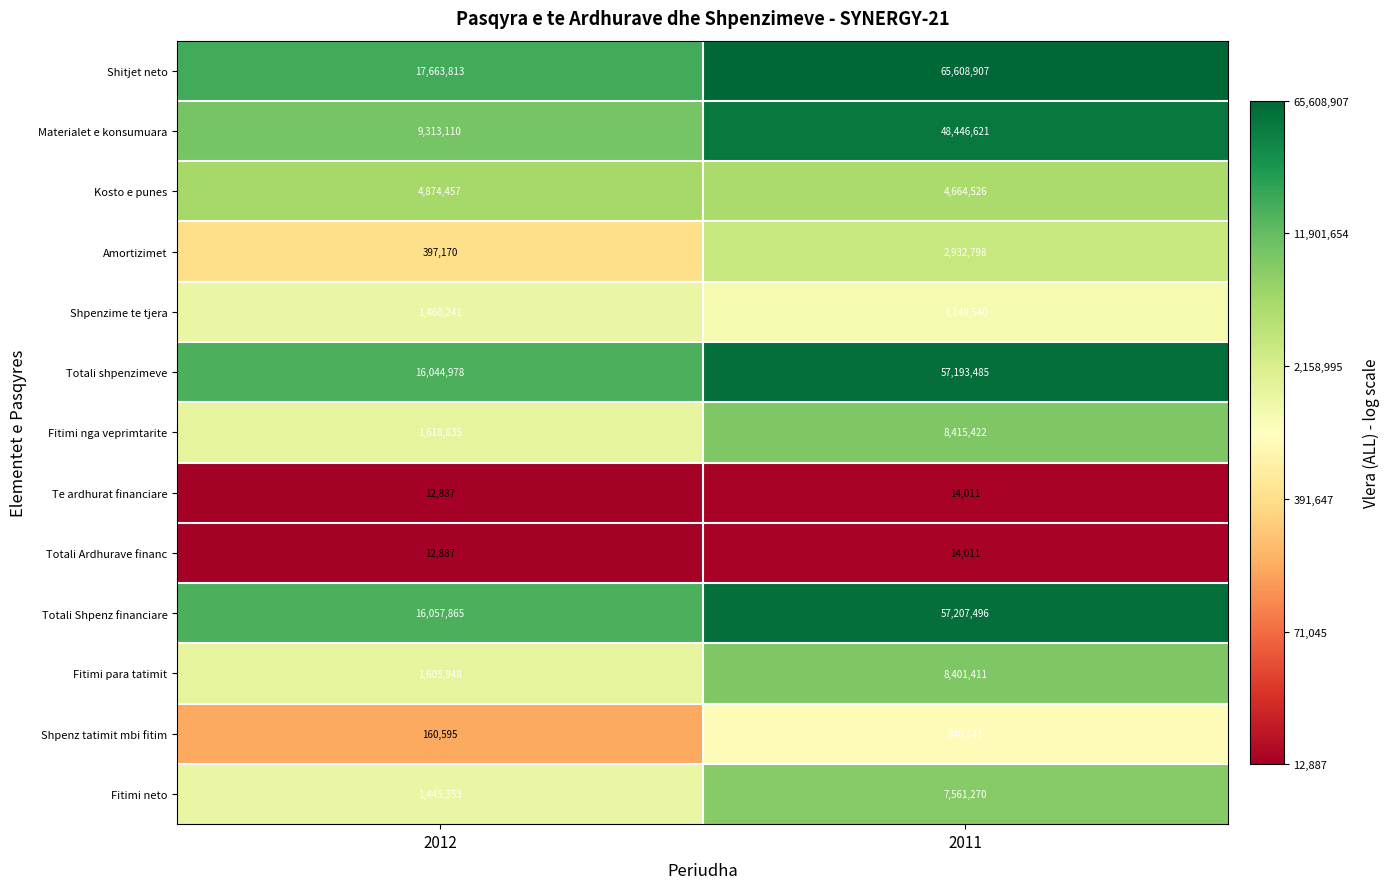

Where is Totali Shpenz financiare nearest to the value 36632680?

2012